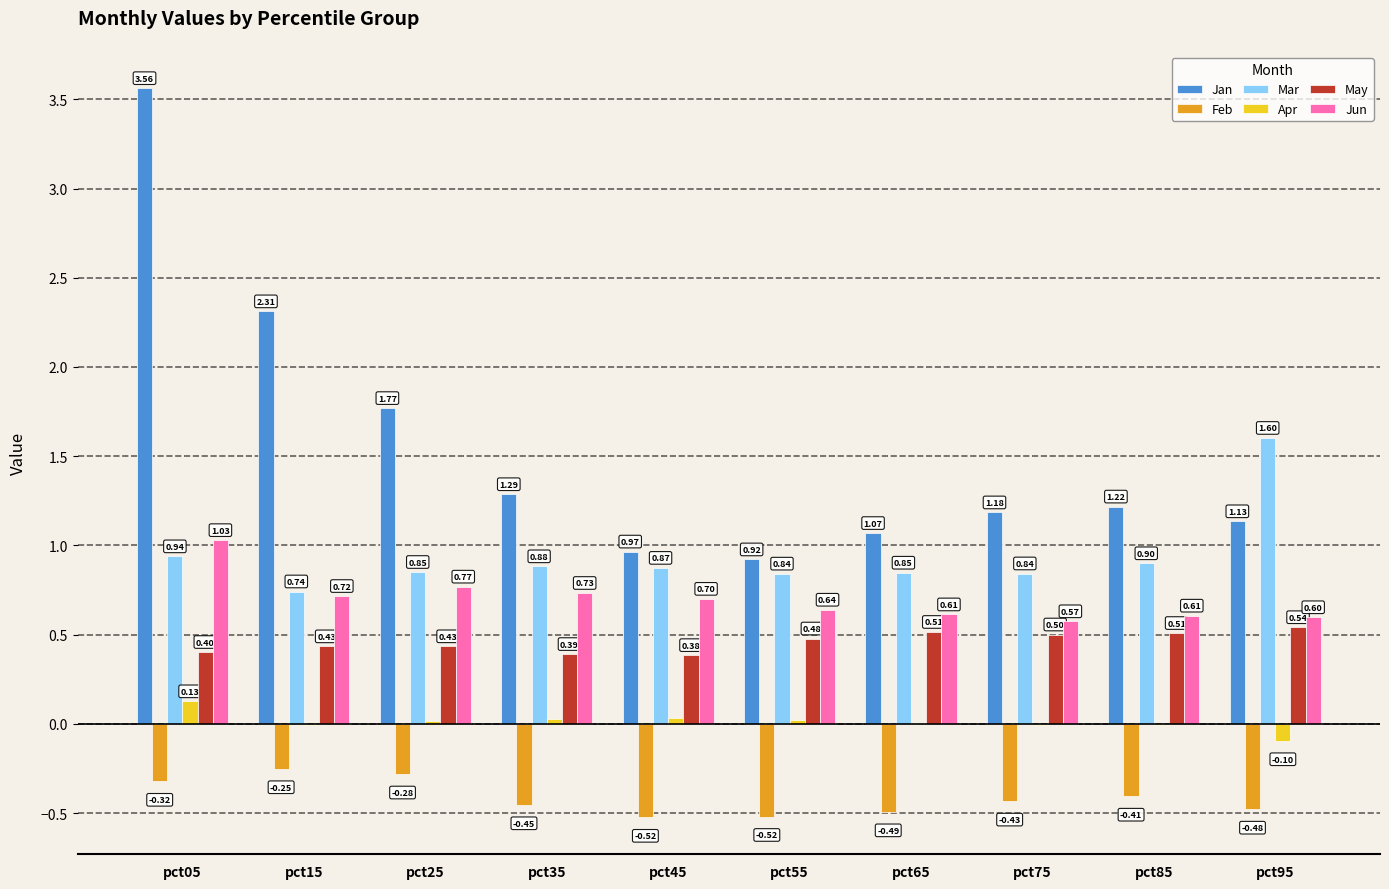

Are the bars horizontal?

No